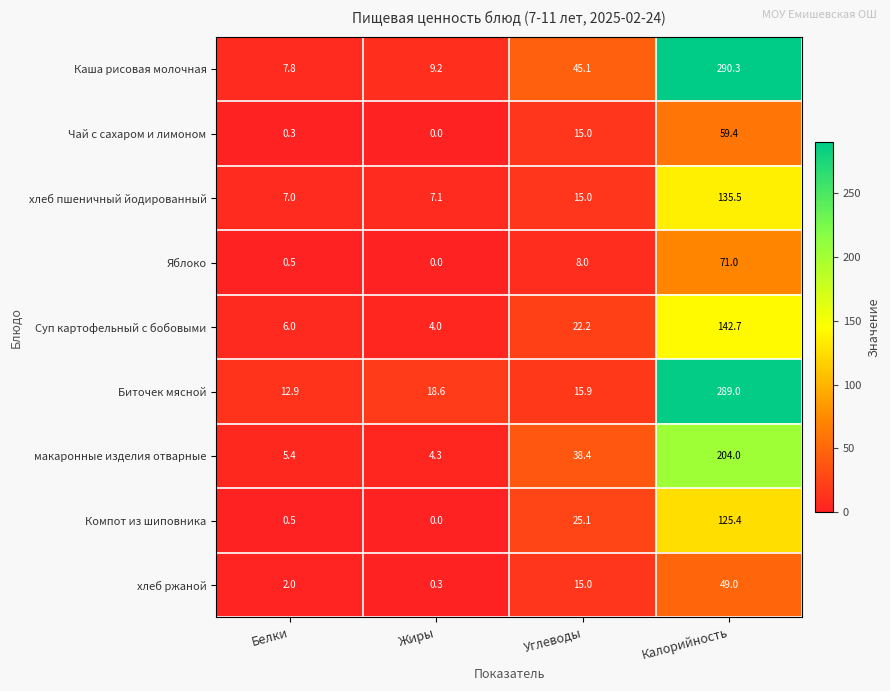

Count the number of categories in the chart.

4